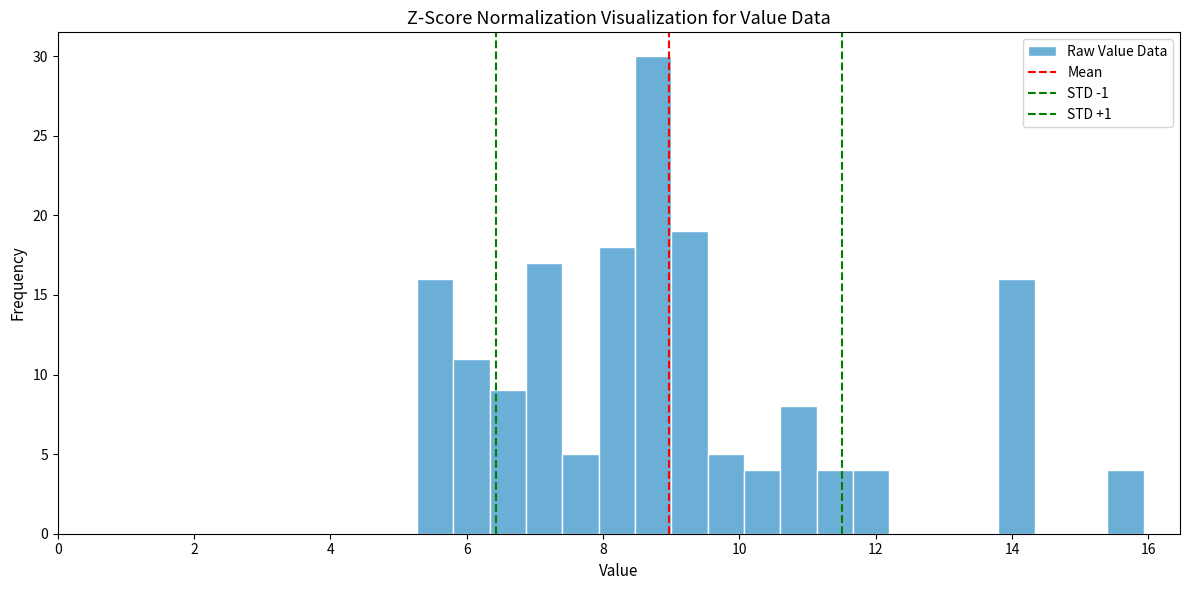

Read against the x-axis, roughly where is the centre of the tallest bar?

8.8